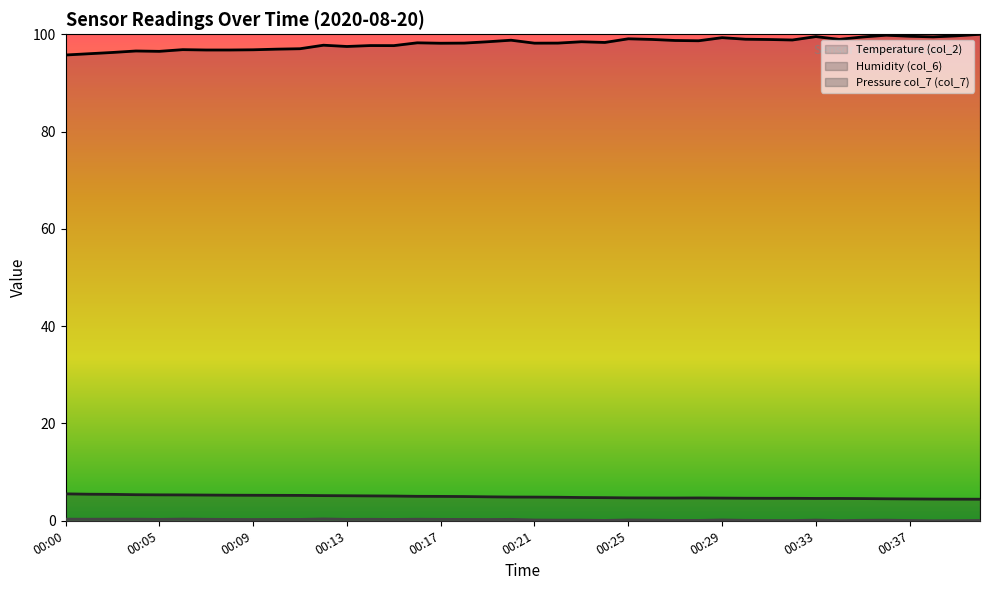

True or false: Temperature (col_2) and Humidity (col_6) intersect in this chart.

False